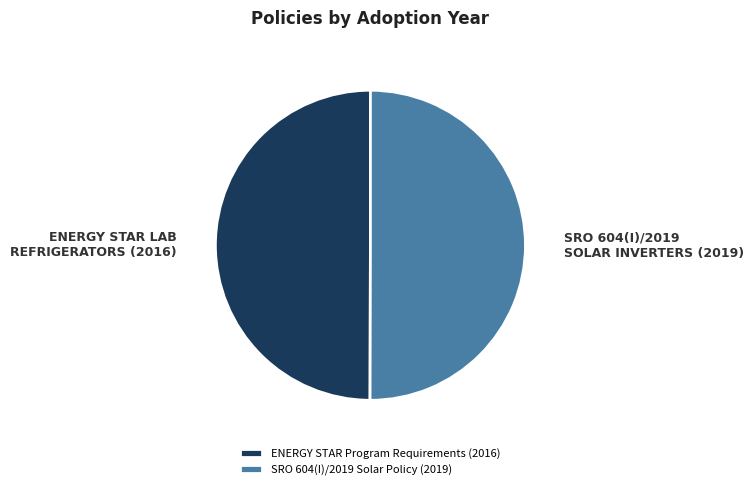

True or false: ENERGY STAR Program Requirements (2016) accounts for 50% of the total.

True